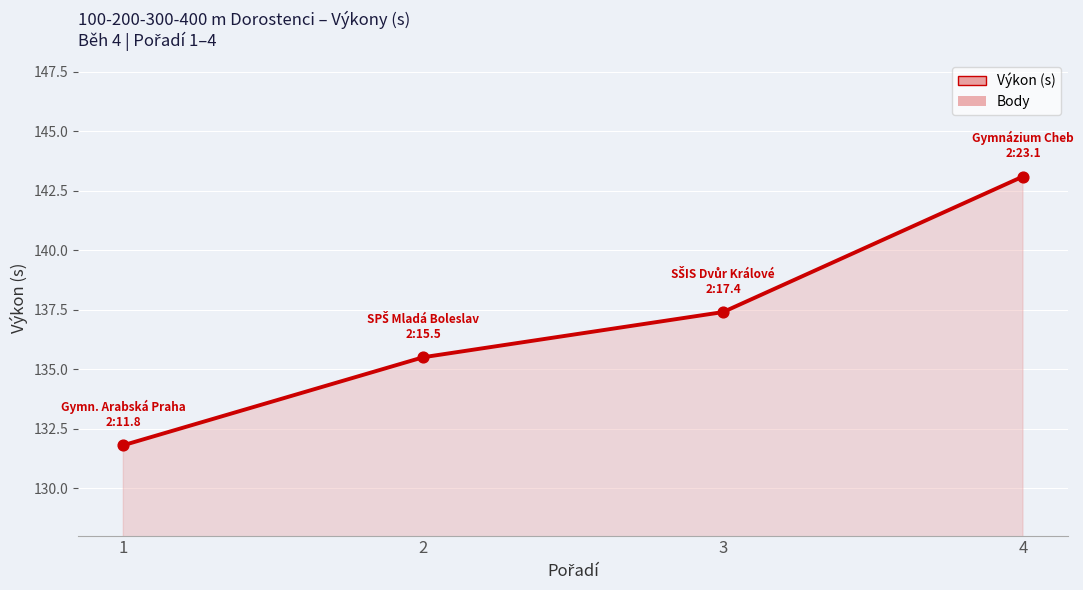

What are all the series names shown in the legend?

Výkon (s), Body